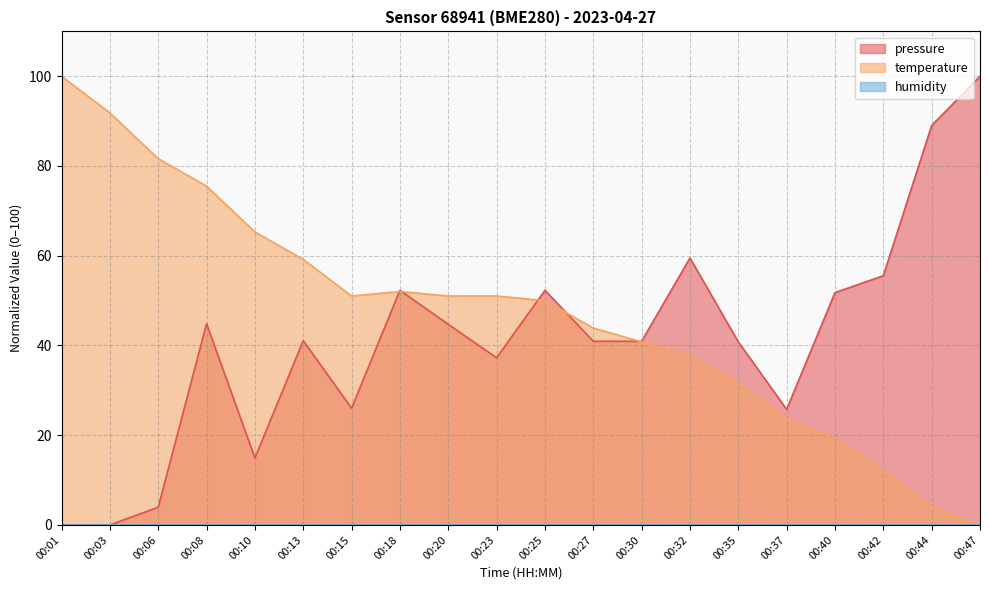

Is it true that temperature equals 4.2 at 00:42?

False